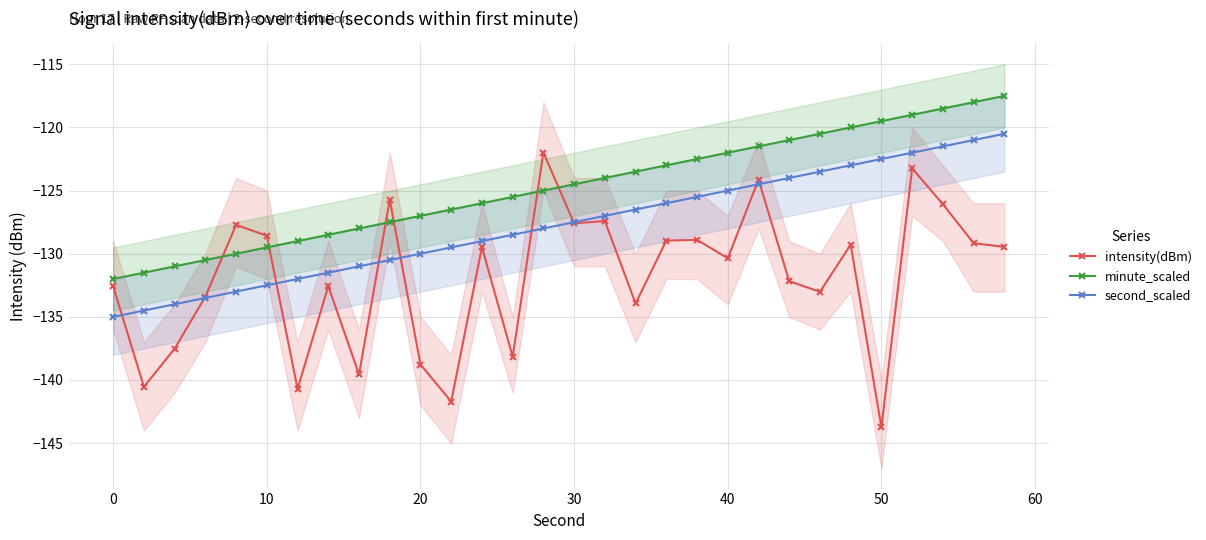

At which label does intensity(dBm) reach its minimum?

50